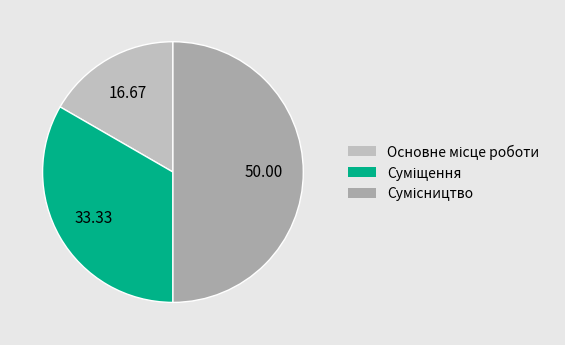

Count the number of slices in the pie.

3